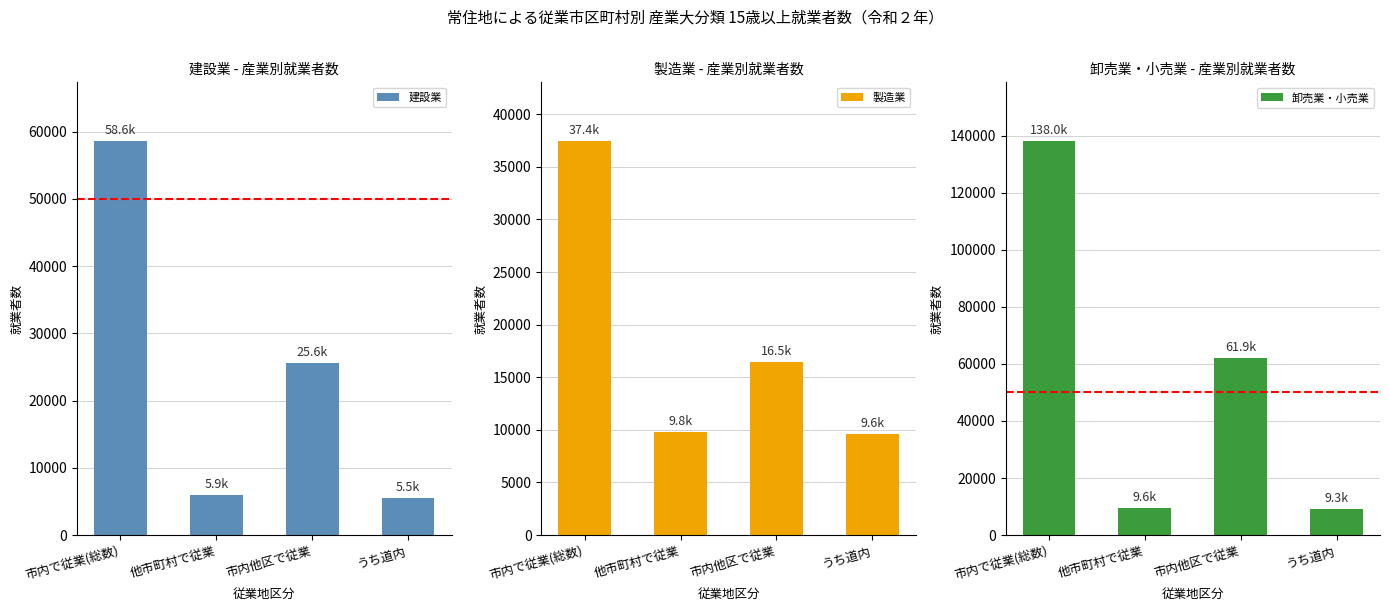

What are all the series names shown in the legend?

建設業, 製造業, 卸売業・小売業